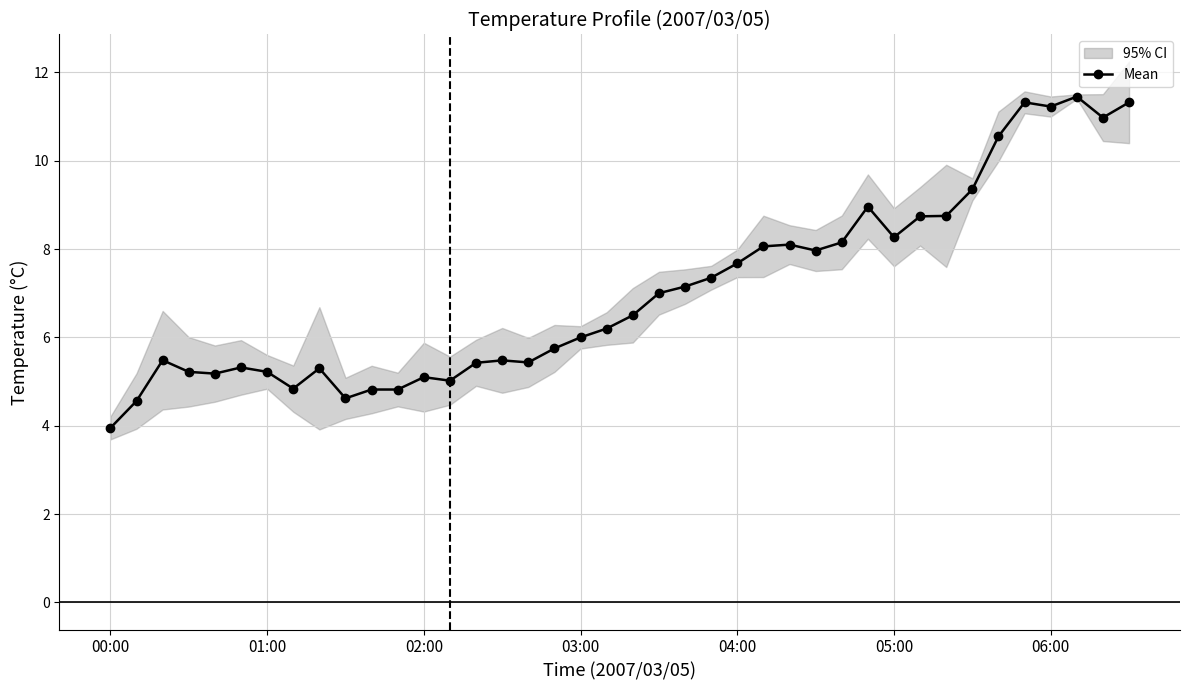

Does the chart display data point markers on the line(s)?

Yes